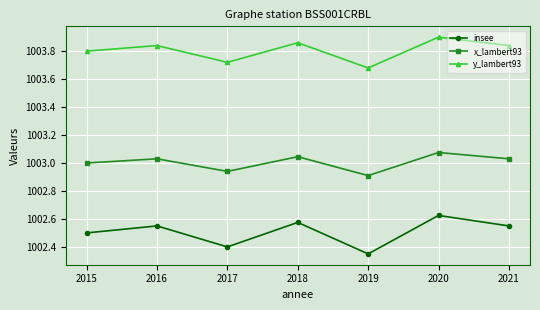

True or false: y_lambert93 and x_lambert93 intersect in this chart.

False